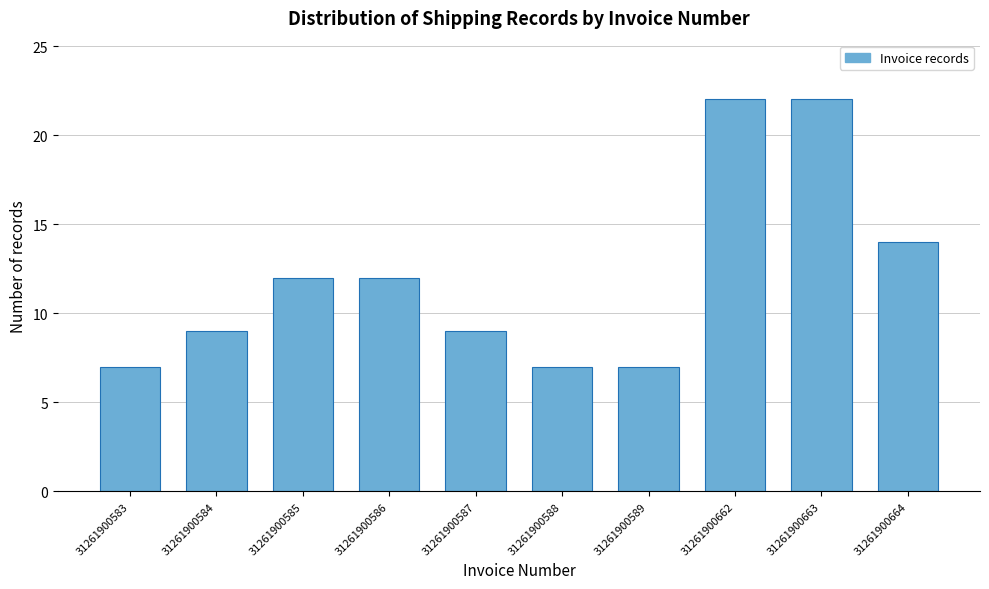

Reading left to right, extract all data points from this chart.

31261900583=7	31261900584=9	31261900585=12	31261900586=12	31261900587=9	31261900588=7	31261900589=7	31261900662=22	31261900663=22	31261900664=14